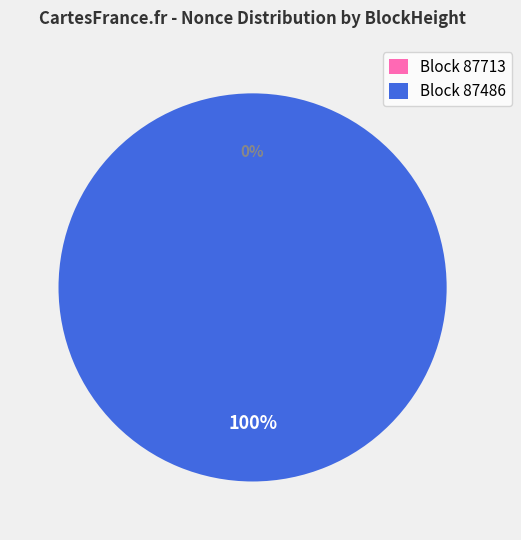

Combined, what portion of the pie is 87713 and 87486?

100.0%